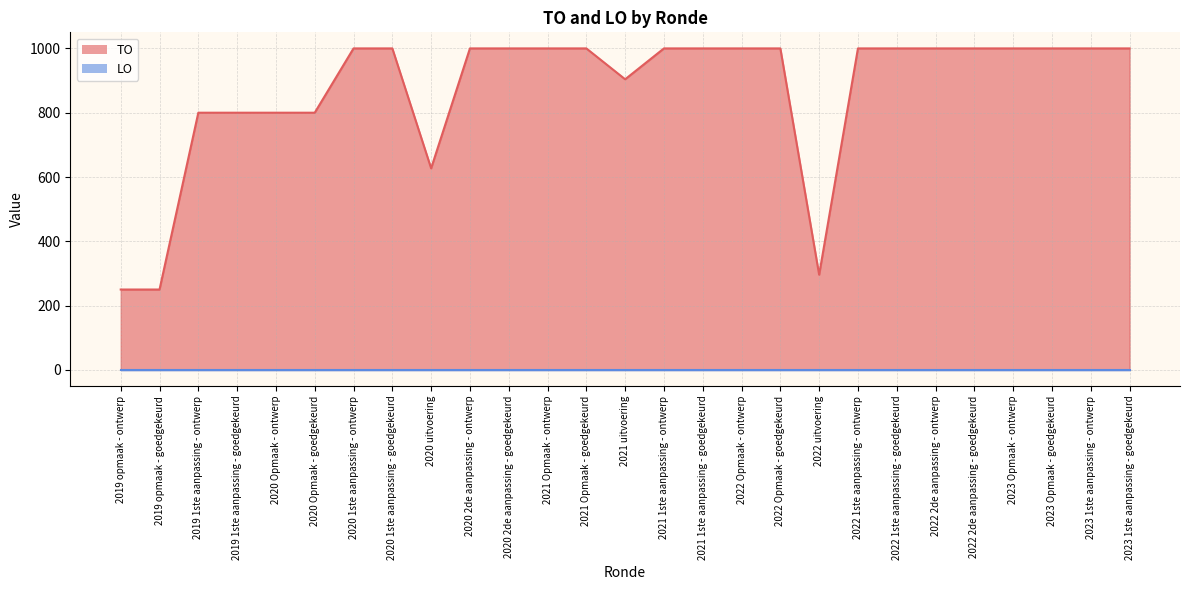

What is the label of the 23rd point from the left?

2022 2de aanpassing - goedgekeurd